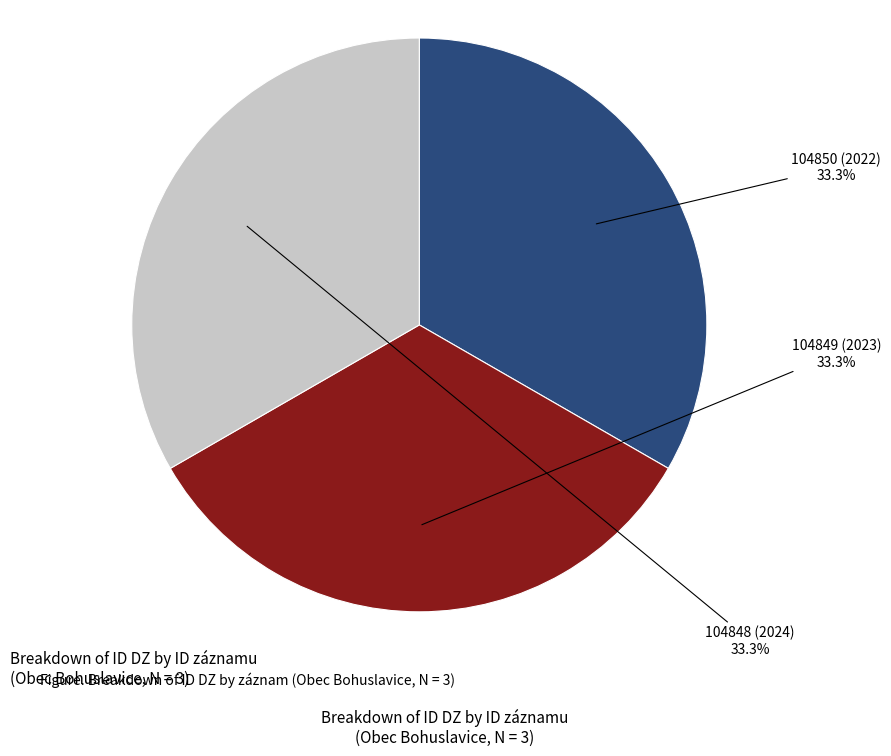

Is there any slice that represents more than half of the pie?

No